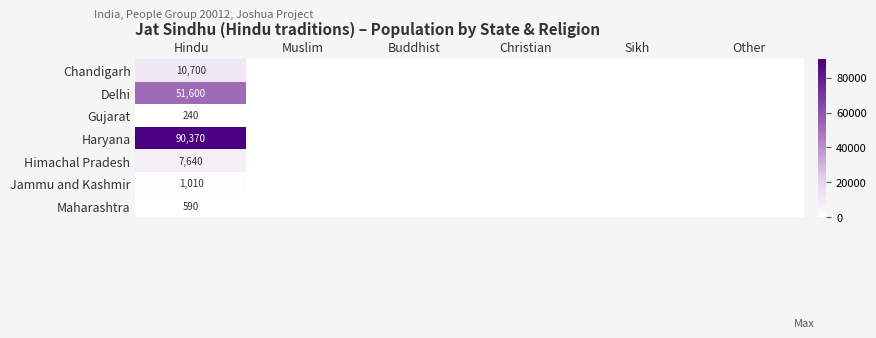

Is it true that Haryana equals 131960 at Hindu?

False